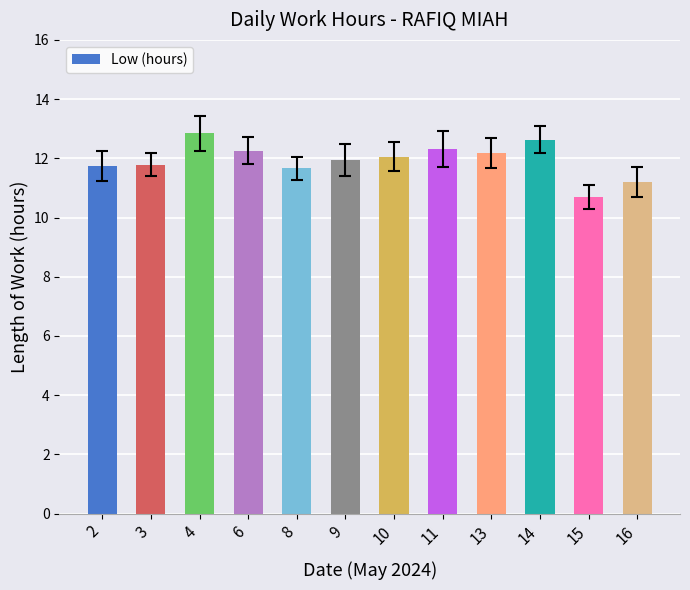

What value does the data have at 4?

12.8